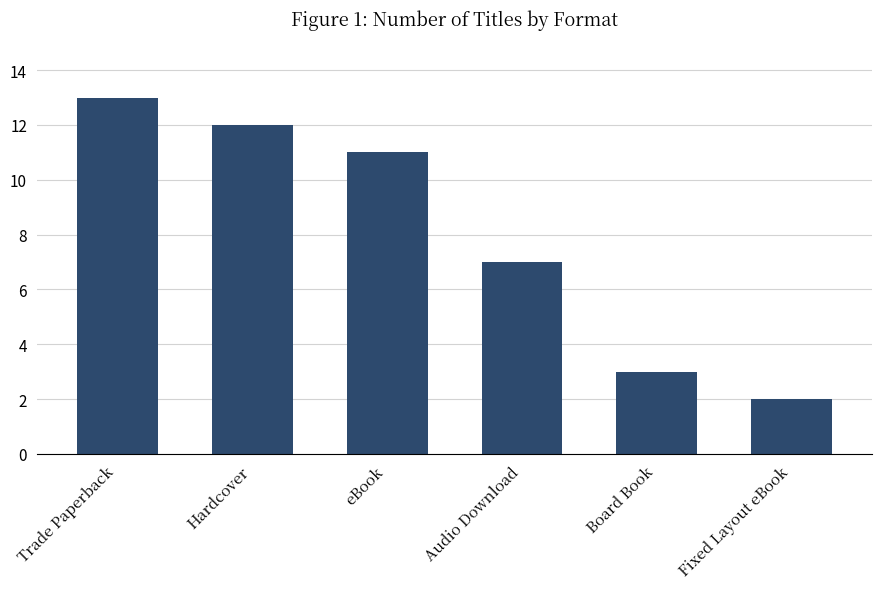

Is it true that the value at Board Book is 3?

True